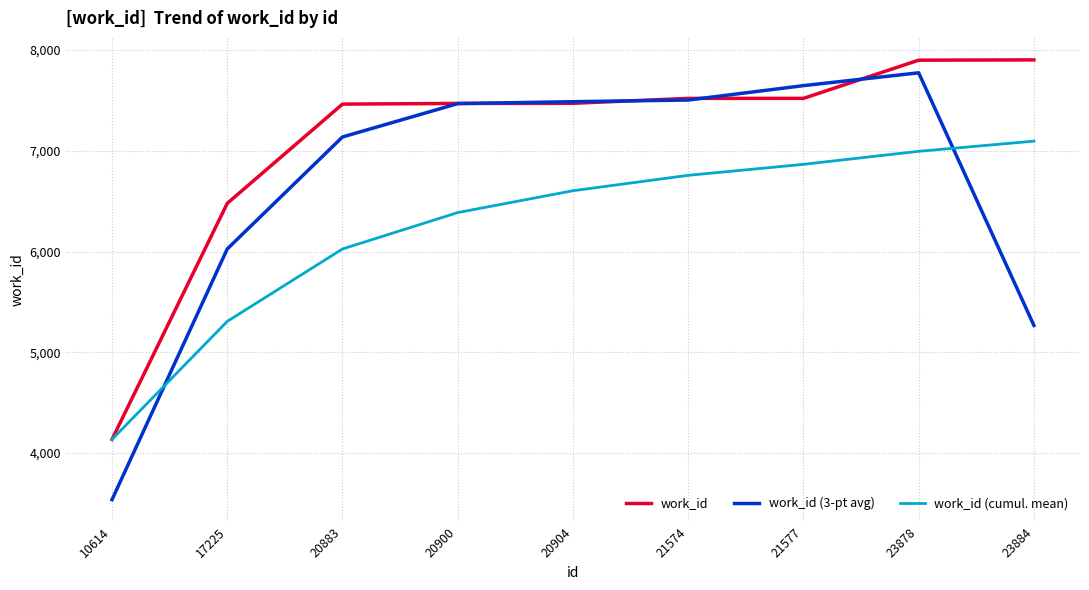

List the series in order of their peak value, lowest first.

work_id (cumul. mean), work_id (3-pt avg), work_id